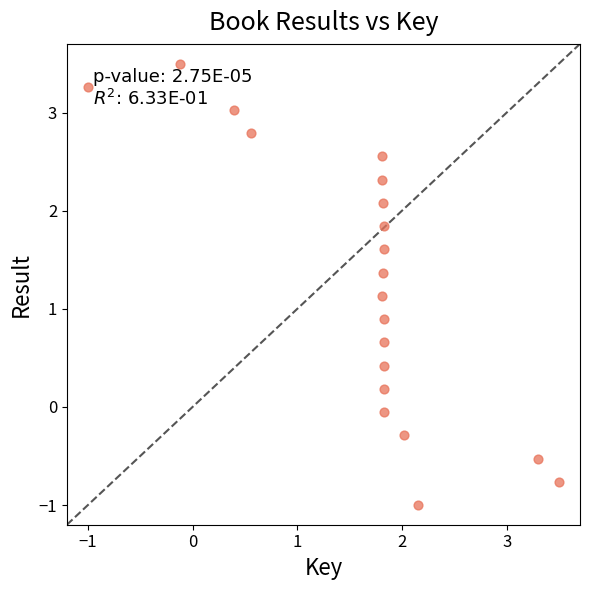

What is the range of Y values (max minus min)?

4.5